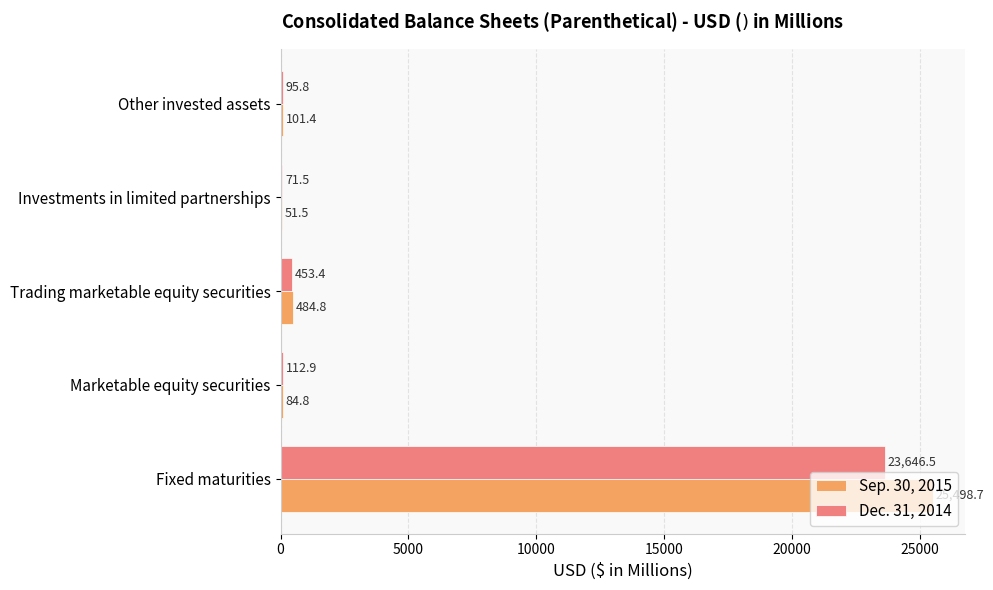

What is the maximum value for Sep. 30, 2015?

25498.7